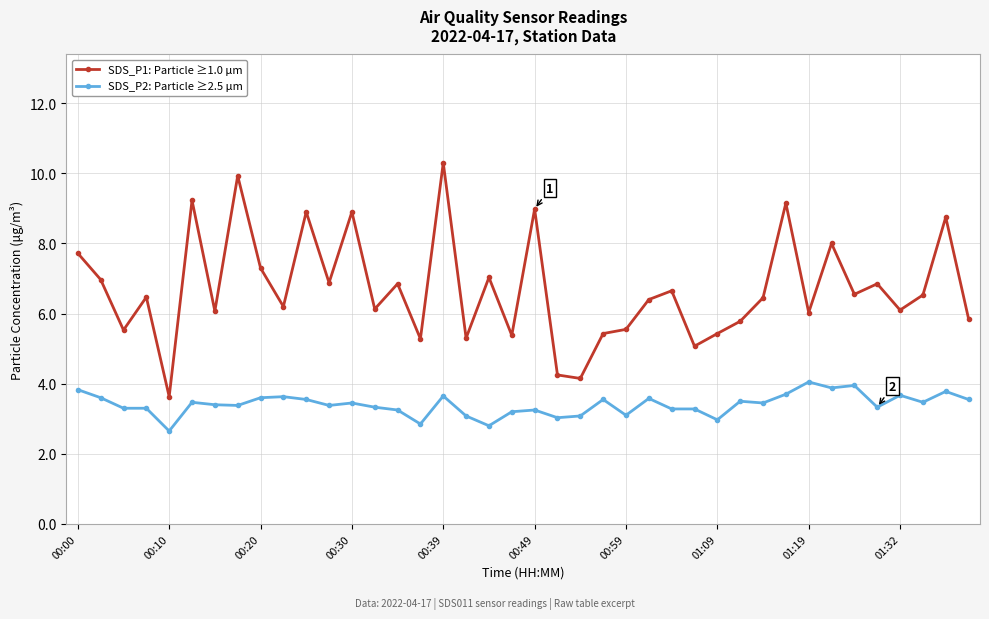

True or false: SDS_P1: Particle ≥1.0 μm and SDS_P2: Particle ≥2.5 μm cross at least once.

False